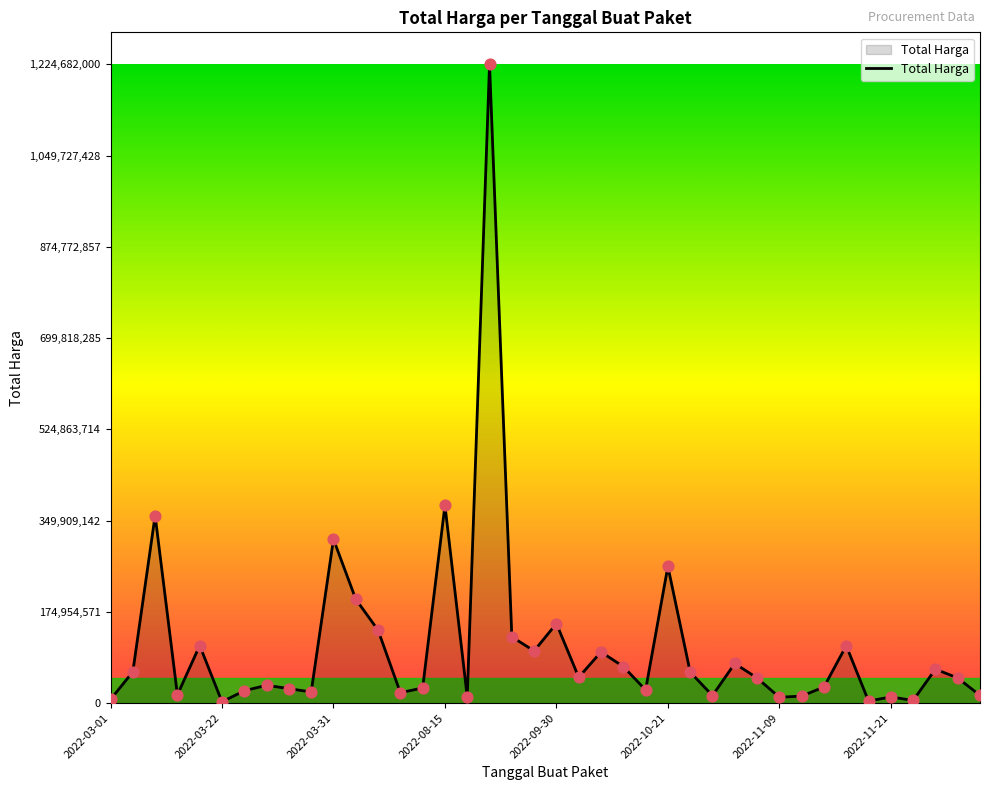

What is the greatest value displayed?

1224682000